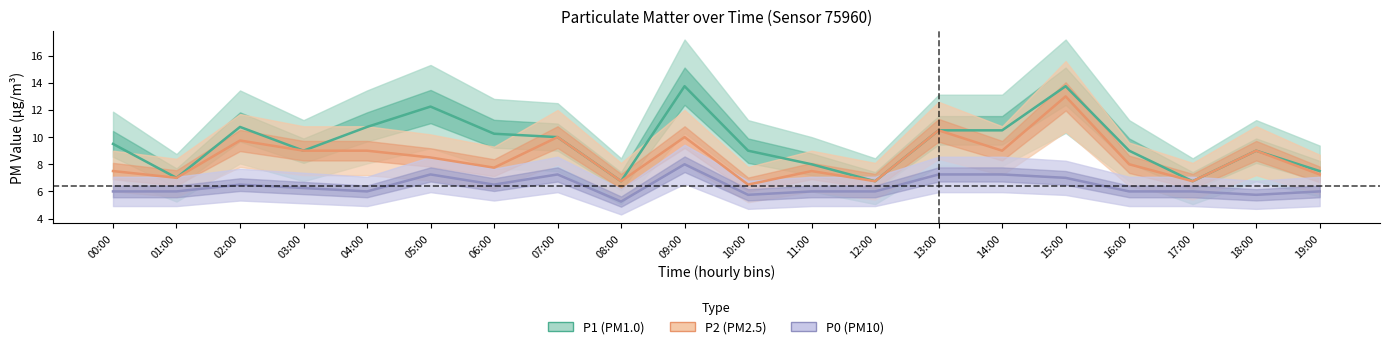

Where is the first local maximum for P0?

02:00